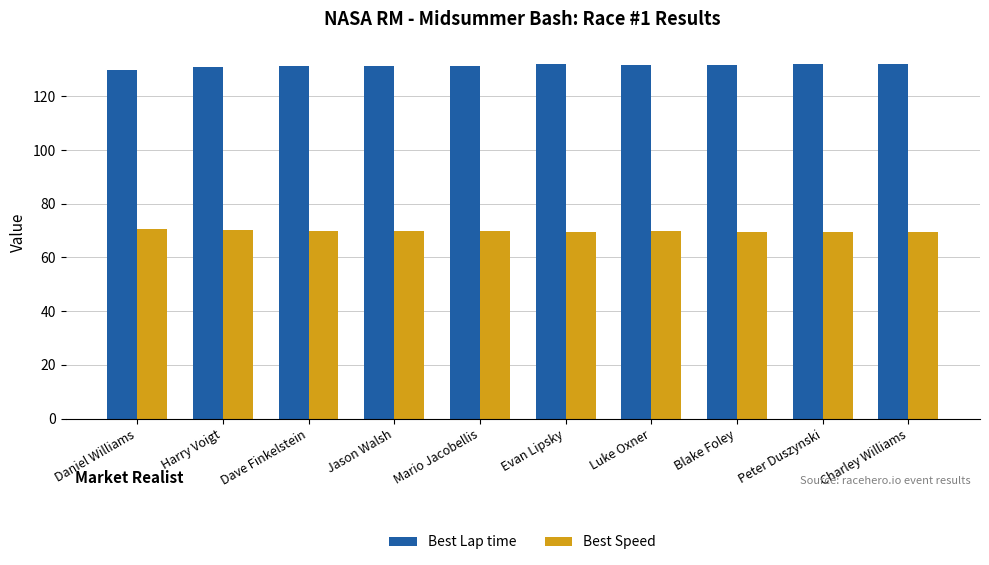

What is the total value across all series at Blake Foley?

201.5